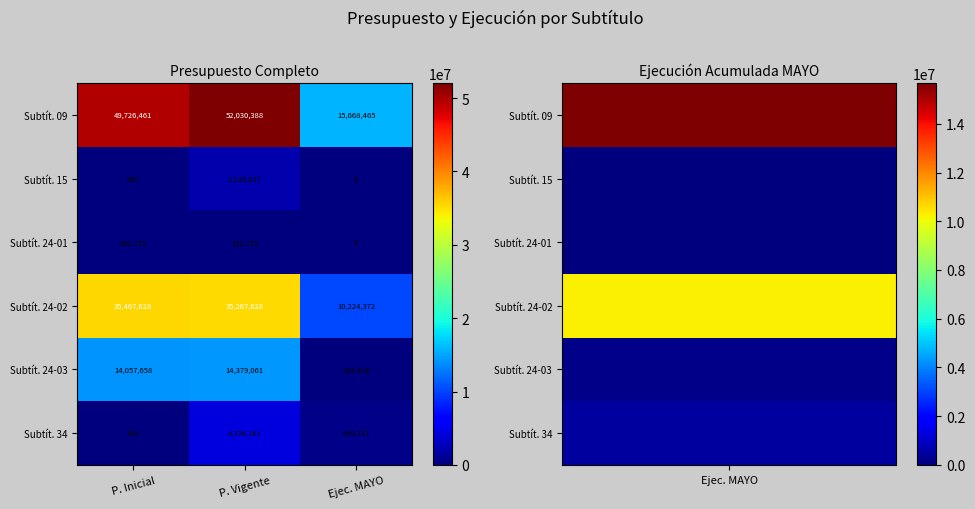

What is the greatest value displayed?

52030388